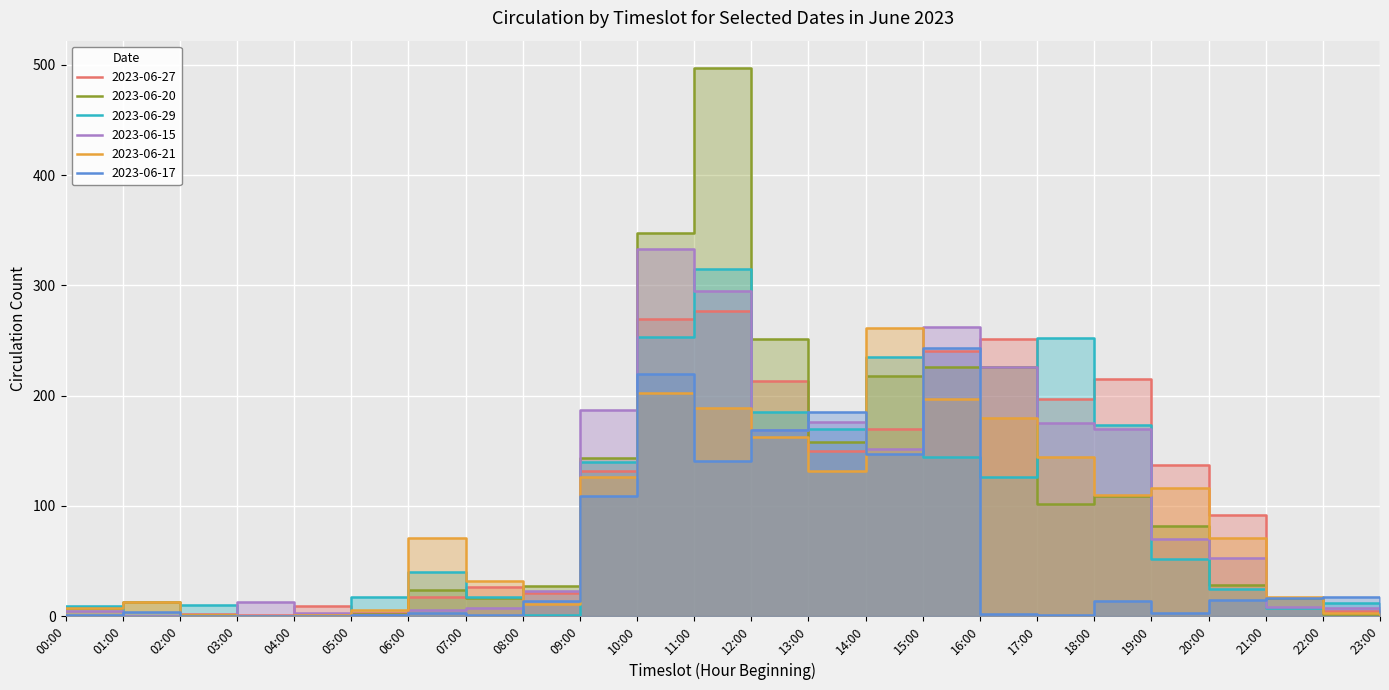

Reading left to right, extract all data points from this chart.

2023-06-27: 0	0	2	1	9	3	17	26	21	132	269	277	213	150	170	240	251	197	215	137	92	16	5	2
2023-06-20: 7	13	1	0	1	2	24	16	27	143	347	497	251	158	218	226	226	102	109	82	28	16	2	6
2023-06-29: 9	0	10	0	0	17	40	17	1	140	253	315	185	170	235	144	126	252	173	52	25	7	12	4
2023-06-15: 5	0	0	13	3	1	6	7	23	187	333	295	169	176	152	262	226	175	170	70	53	8	7	8
2023-06-21: 7	13	1	0	1	6	71	32	11	126	202	189	162	132	261	197	180	144	110	116	71	17	3	1
2023-06-17: 1	4	0	0	0	1	3	1	14	109	220	141	169	185	147	243	2	1	14	3	15	16	17	4